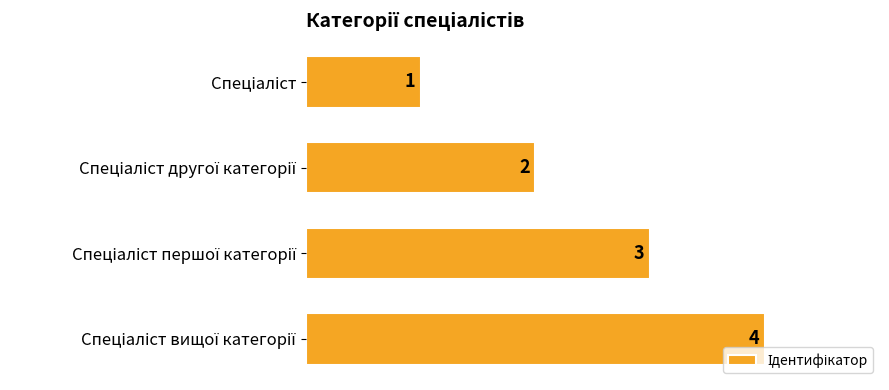

Count the values in the range 2 to 4.

3